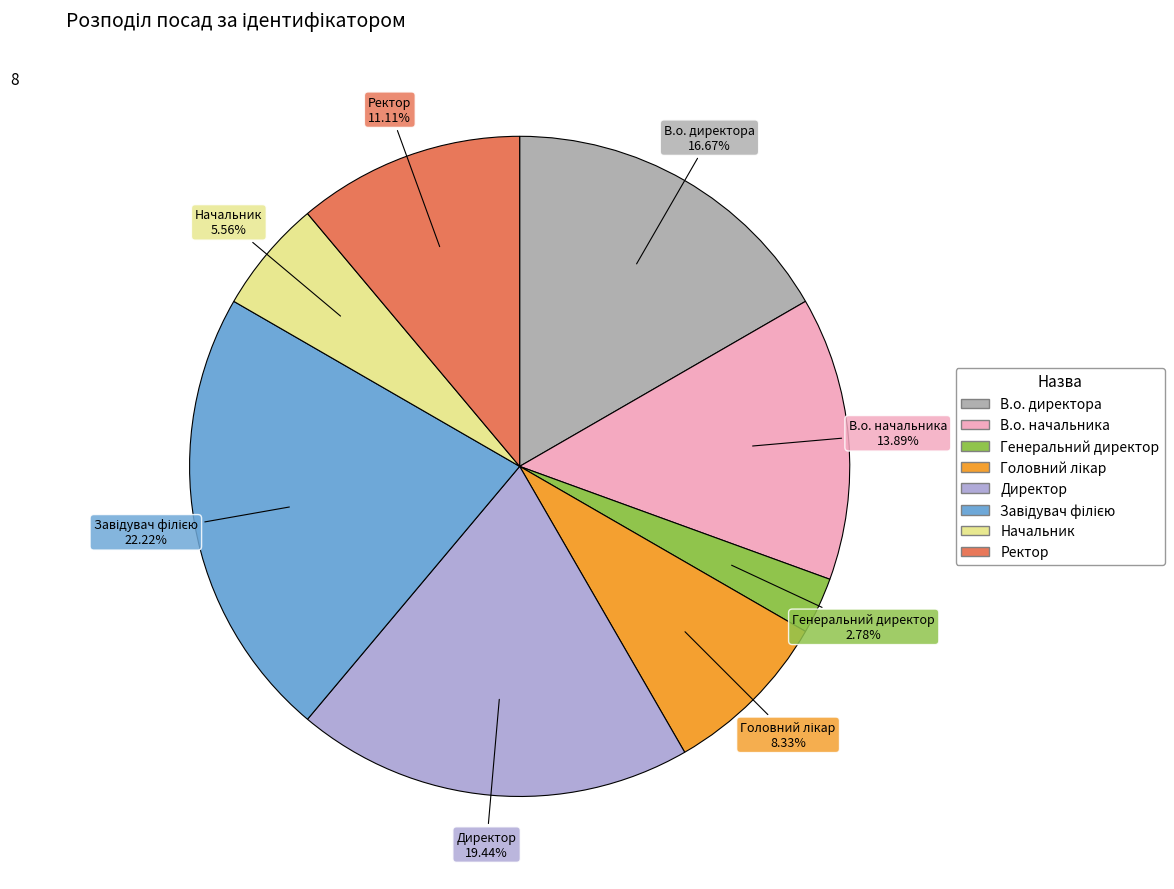

Which slice is the smallest?

Генеральний директор